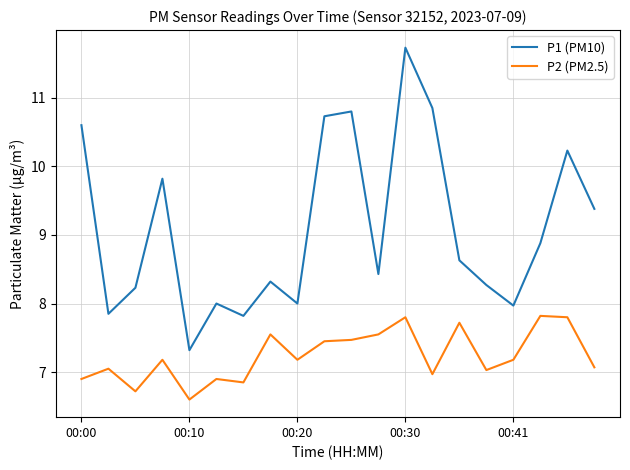

In P1 (PM10), how many points are higher than both neighbors (excluding endpoints)?

6